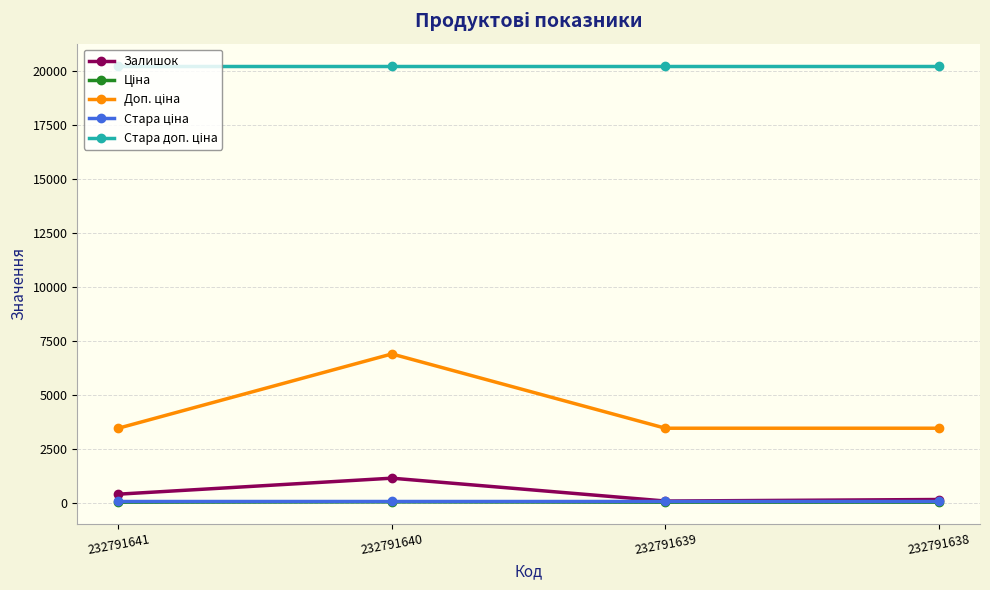

At which category is the sum across all series the highest?

232791640